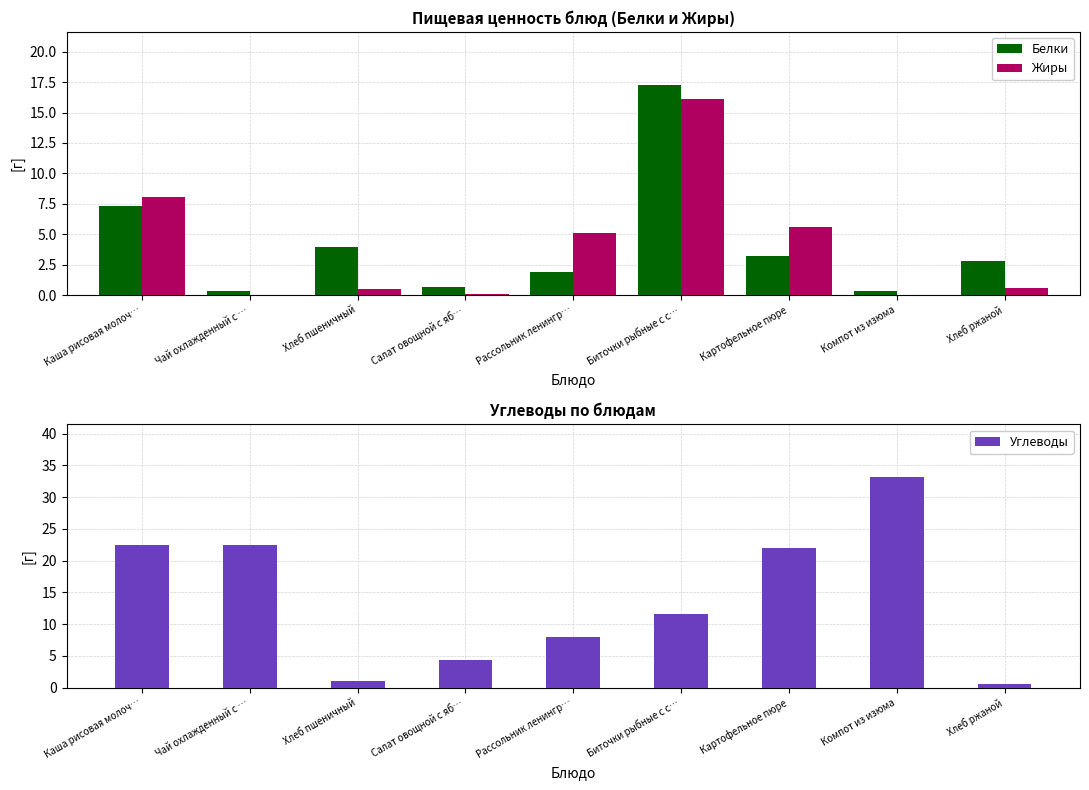

Which series has the largest range (max minus min)?

Углеводы